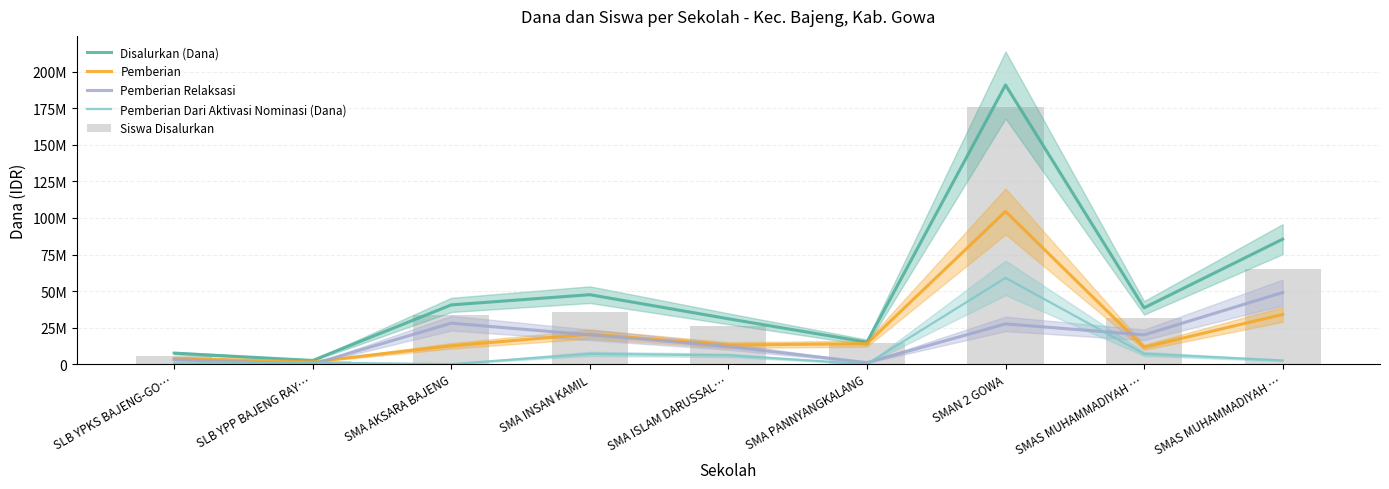

Reading left to right, what are all the values shown in this chart?

Disalurkan (Dana): 7500000	2500000	40500000	47500000	31000000	15000000	191000000	38500000	85500000
Pemberian: 4000000	1500000	12500000	20500000	13000000	14000000	104500000	11500000	34000000
Pemberian Relaksasi: 3000000	0	28000000	20000000	12000000	1000000	27500000	20000000	49000000
Pemberian Dari Aktivasi Nominasi (Dana): 500000	1000000	0	7000000	6000000	0	59000000	7000000	2500000
Siswa Disalurkan: 5600000	2100000	33600000	35700000	25900000	14700000	175700000	31500000	65100000